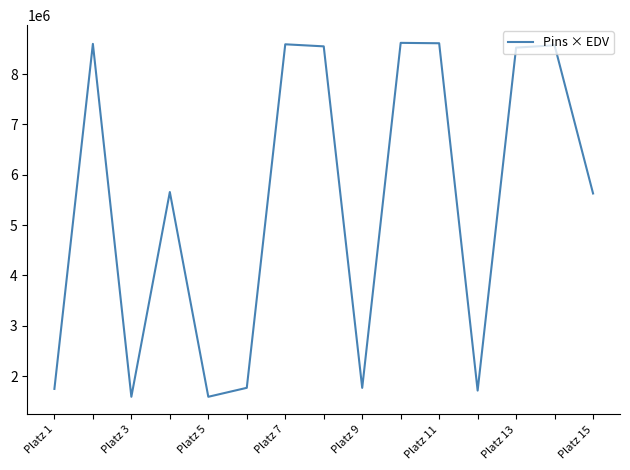

What is the minimum value shown in the chart?

1588188